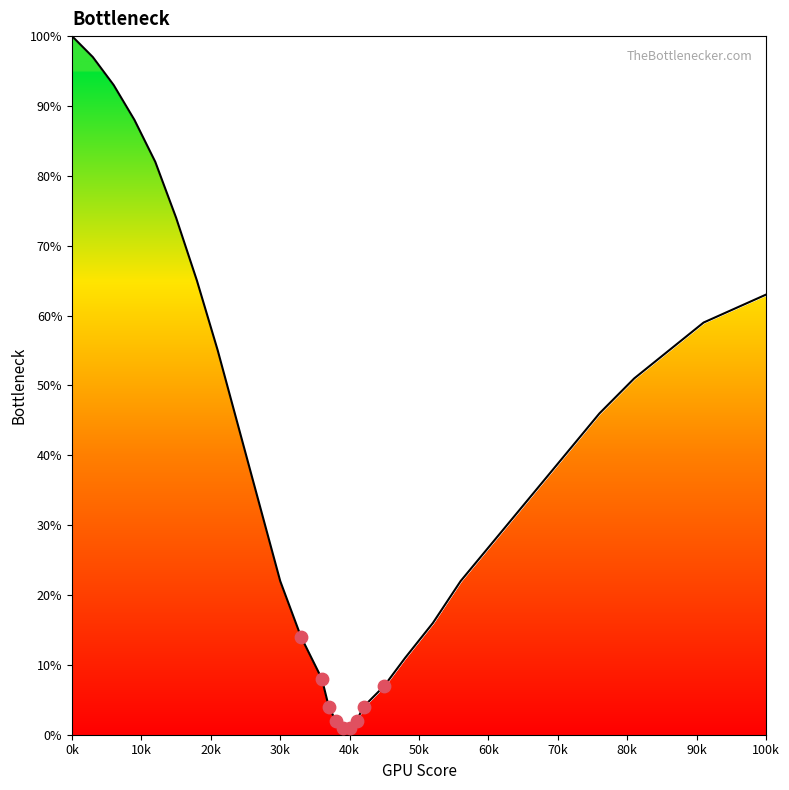

What is the maximum value shown in the chart?

100